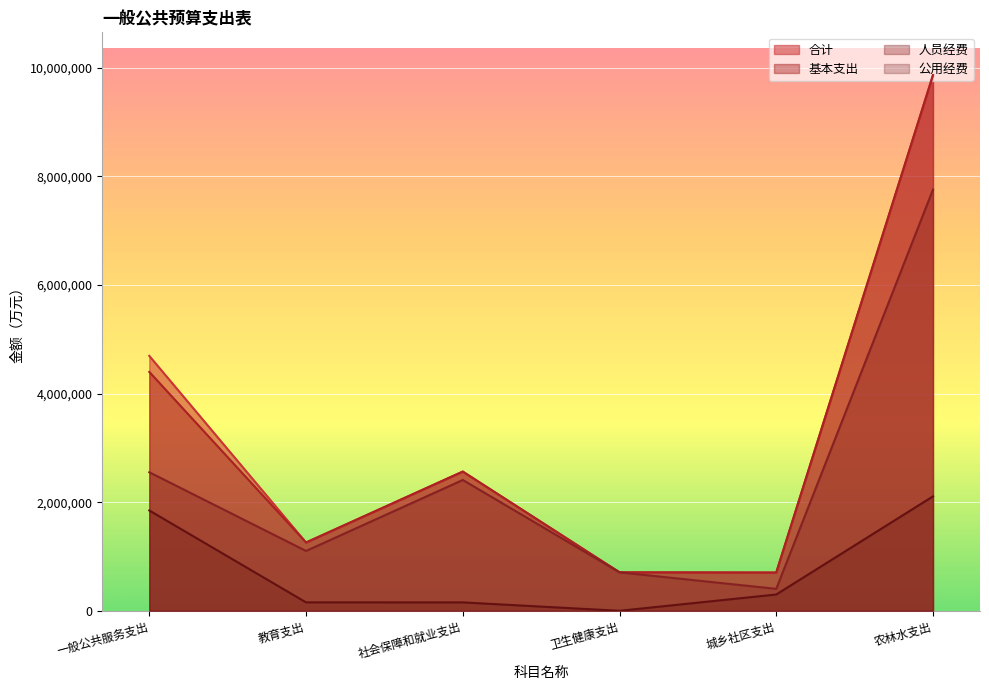

At which label does 基本支出 first exceed 2563591?

一般公共服务支出